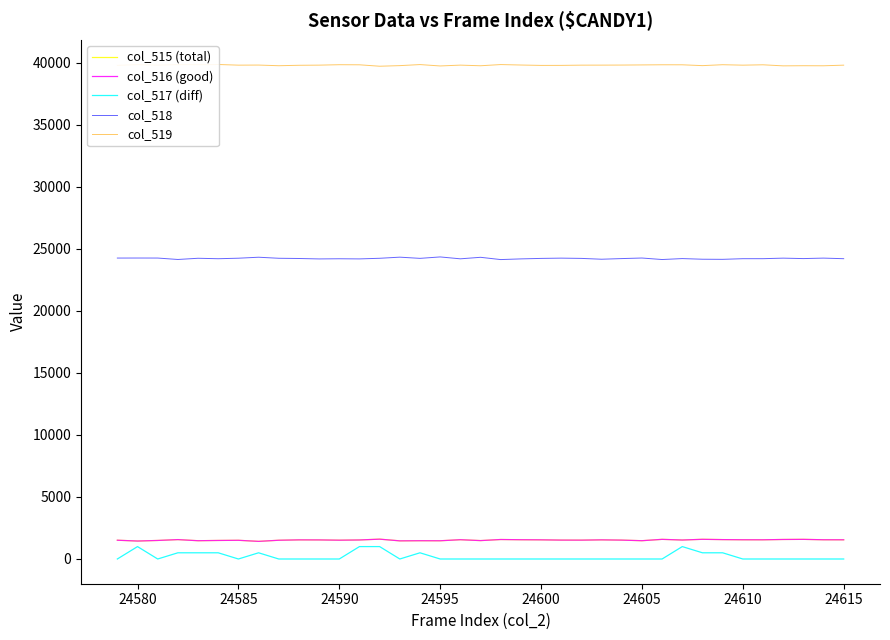

What is the approximate value of col_516 (good) at 24585, to the nearest 5?

1505